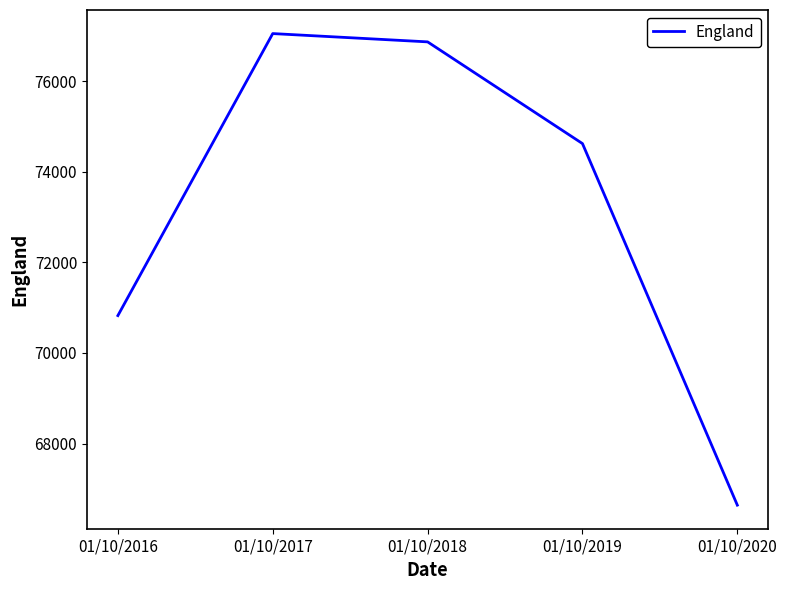

Count the number of categories in the chart.

5